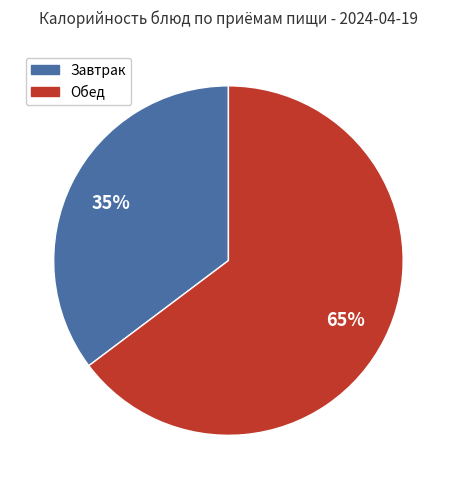

Is there any slice that represents more than half of the pie?

Yes